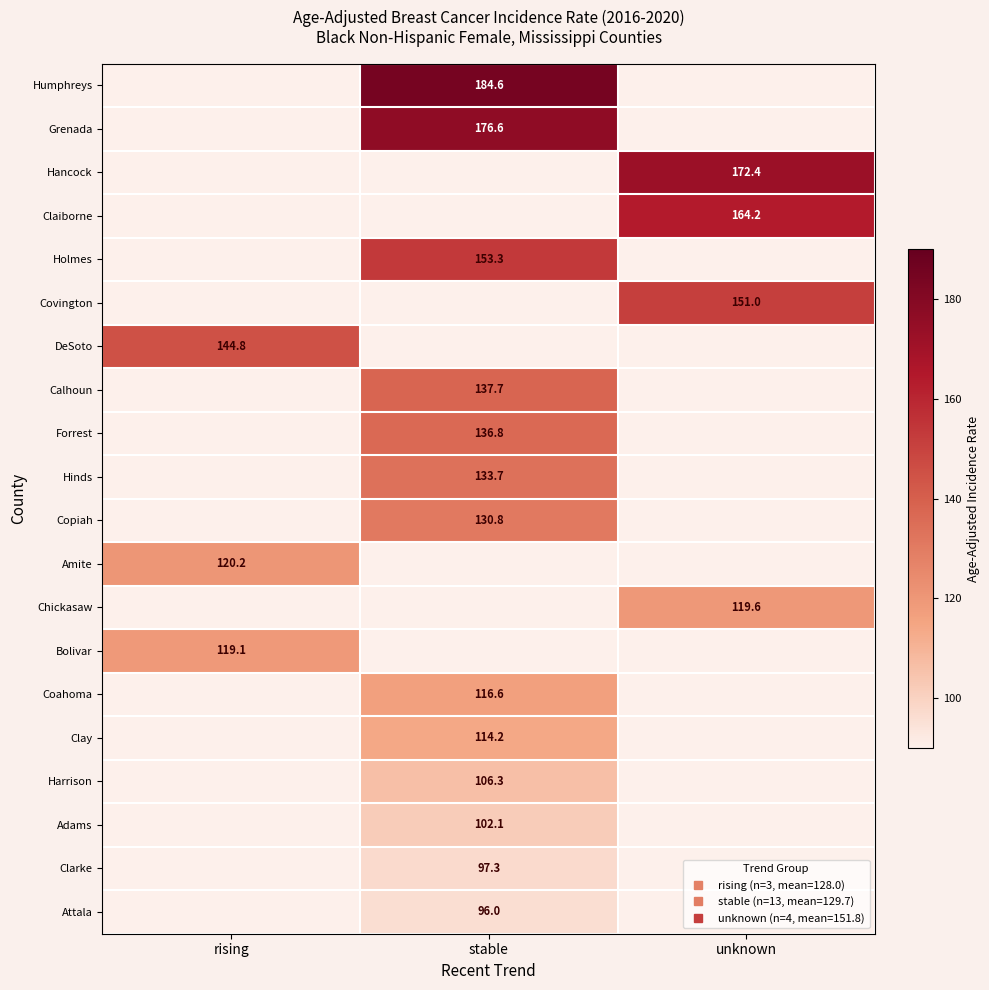

List the series in order of their peak value, lowest first.

Attala, Clarke, Adams, Harrison, Clay, Coahoma, Bolivar, Chickasaw, Amite, Copiah, Hinds, Forrest, Calhoun, DeSoto, Covington, Holmes, Claiborne, Hancock, Grenada, Humphreys